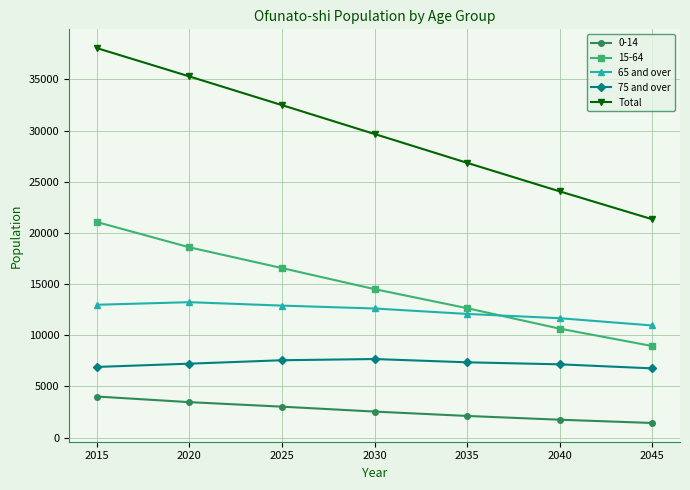

Is it true that Total equals 29666 at 2030?

True